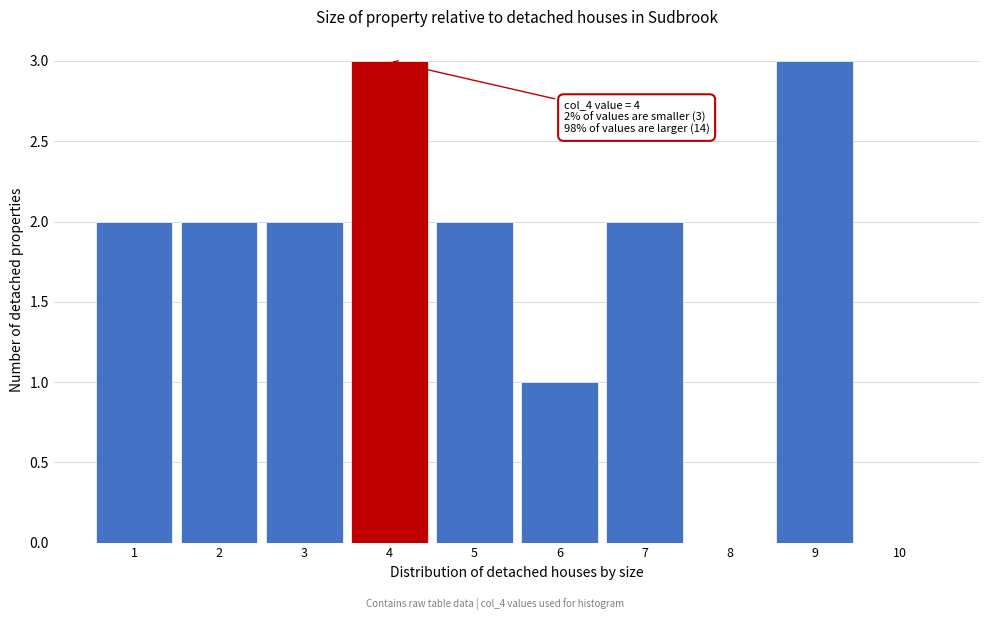

Reading left to right, what are all the values shown in this chart?

1=2	2=2	3=2	4=3	5=2	6=1	7=2	8=0	9=3	10=0